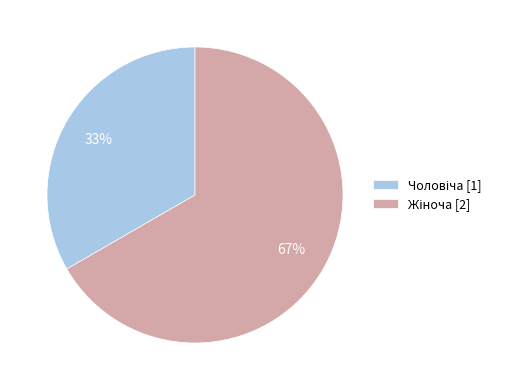

To the nearest percent, what is the average slice percentage?

50%